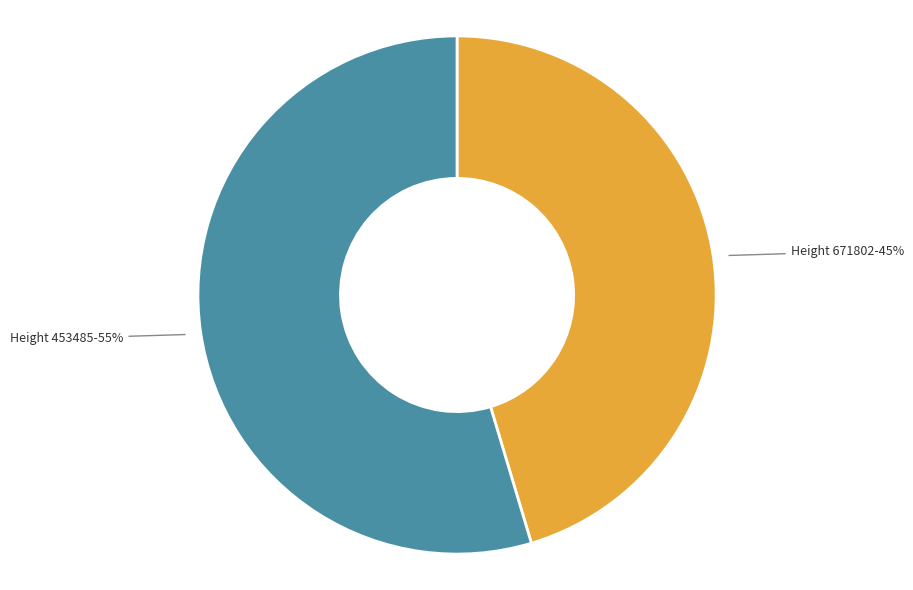

Is there a majority slice in this chart?

Yes